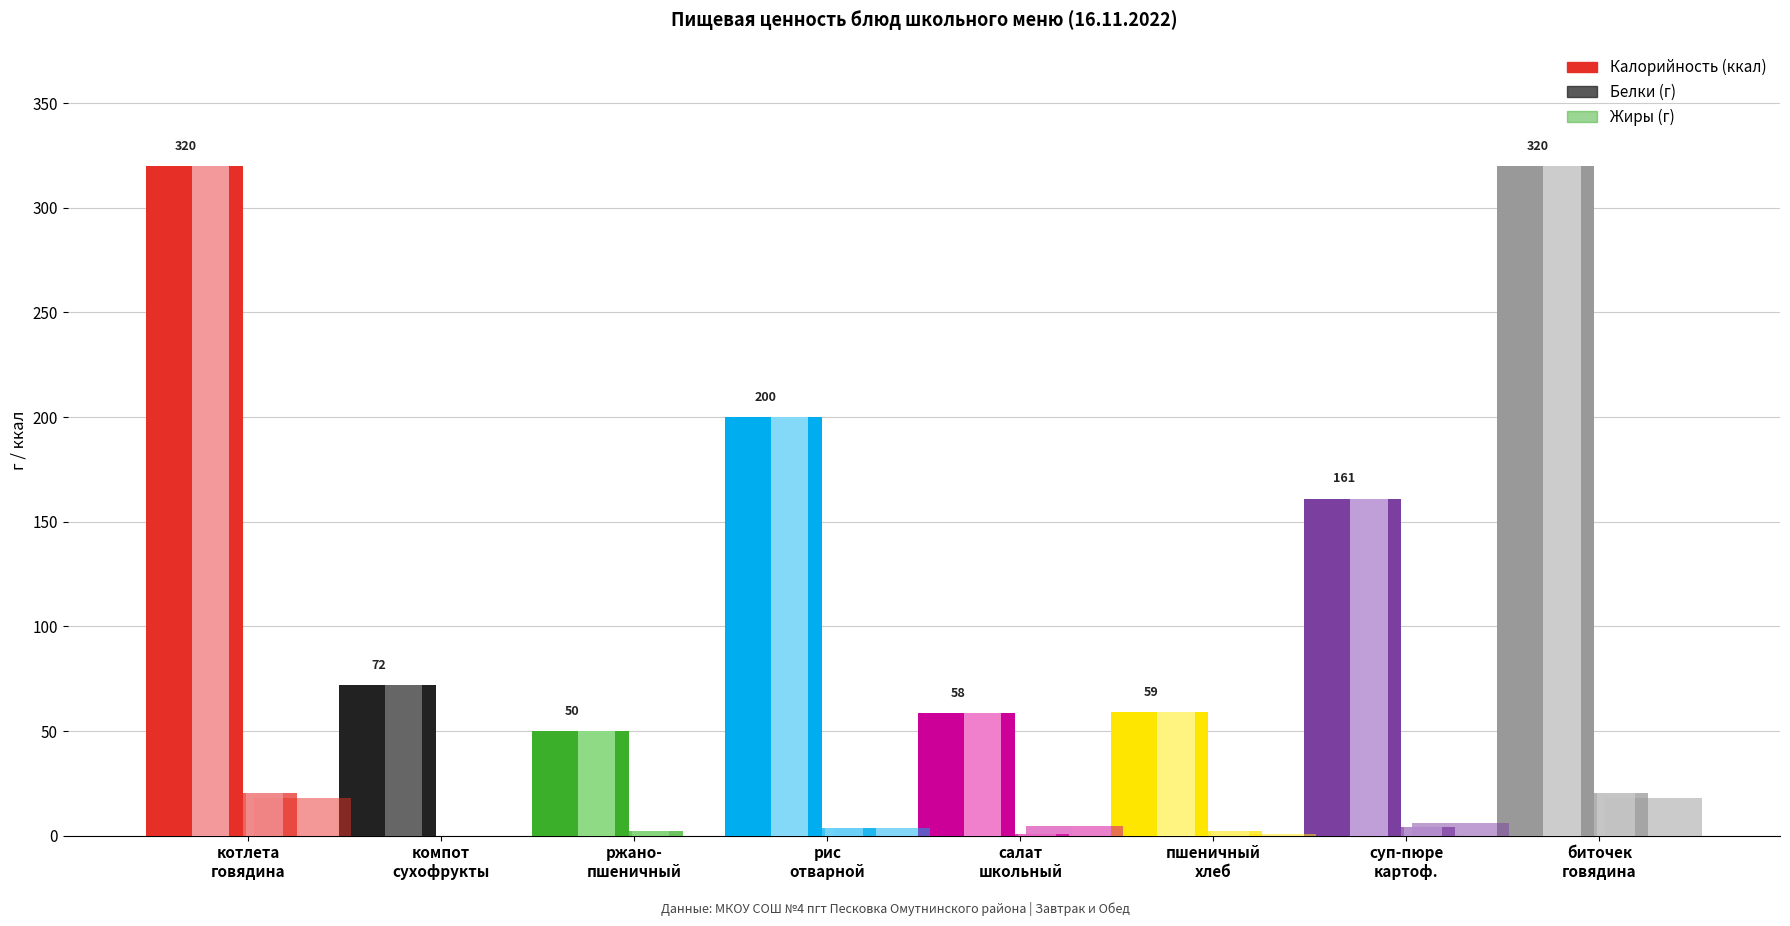

Count the number of data series in this chart.

3